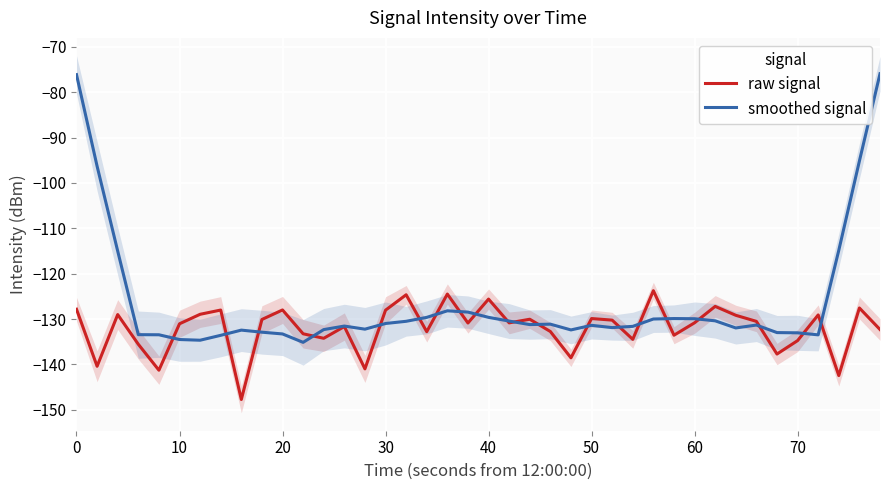

What are all the series names shown in the legend?

raw signal, smoothed signal